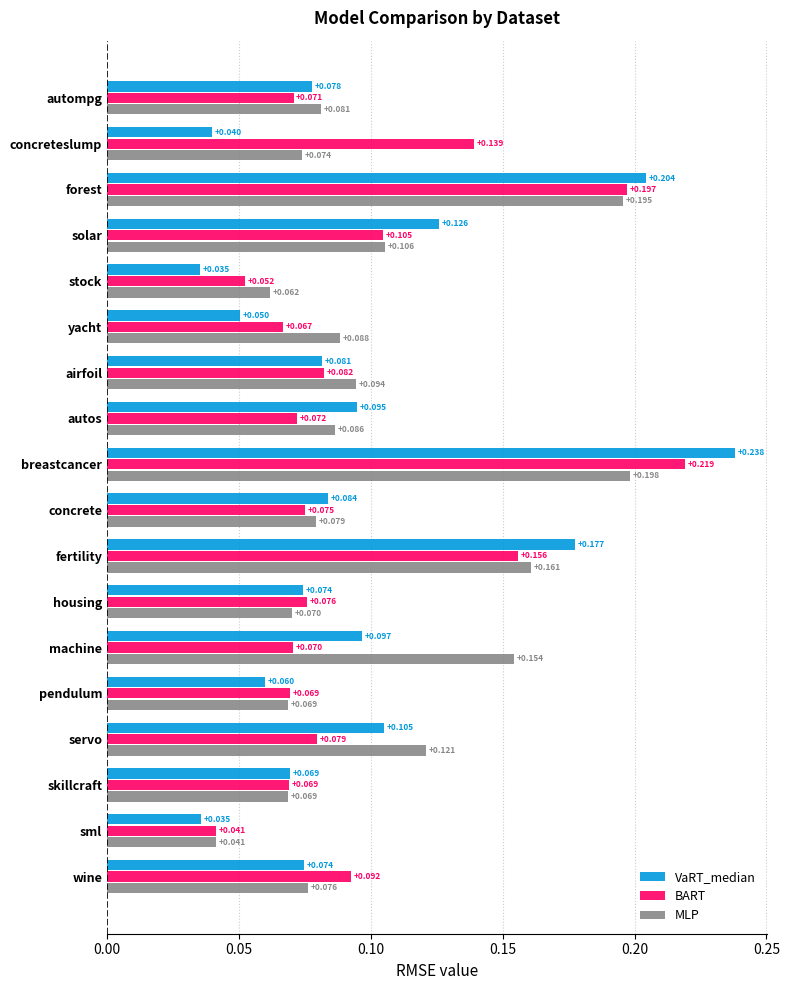

Which series has the largest total across all categories?

MLP